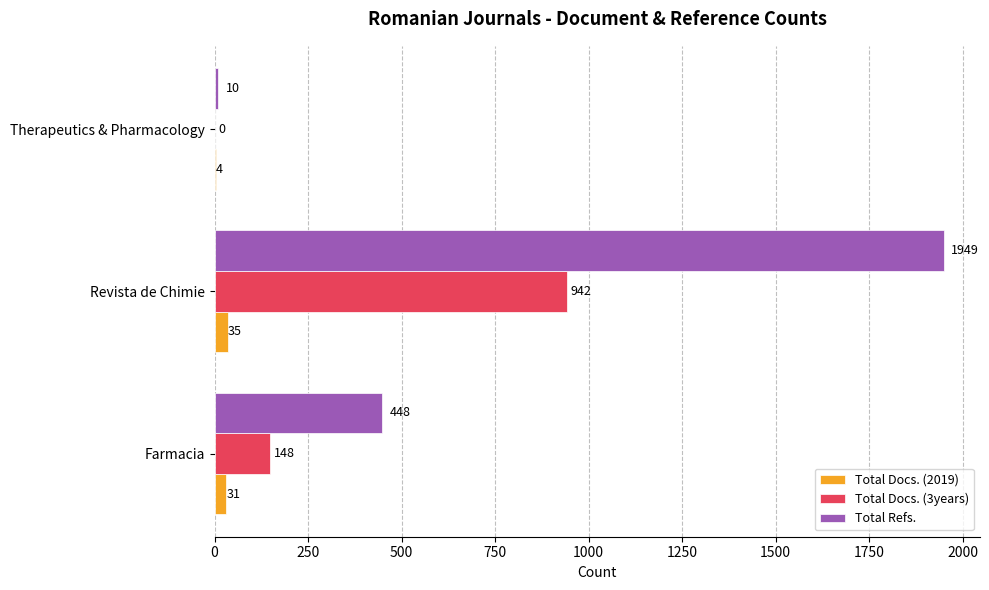

What is the greatest value displayed?

1949